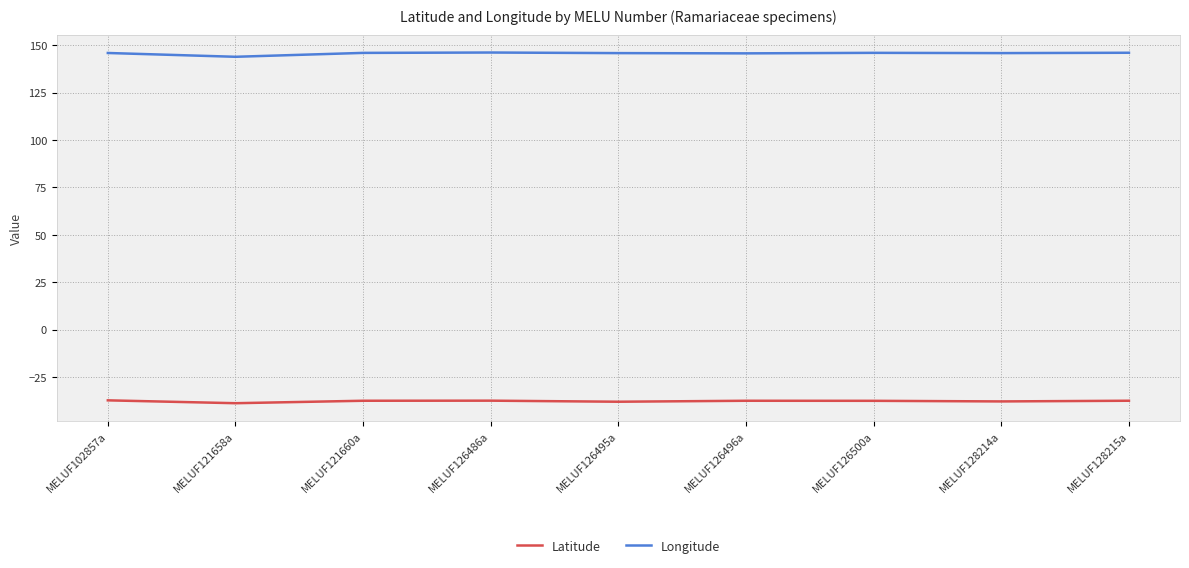

True or false: Longitude has a value of 256.7 at MELUF102857a.

False